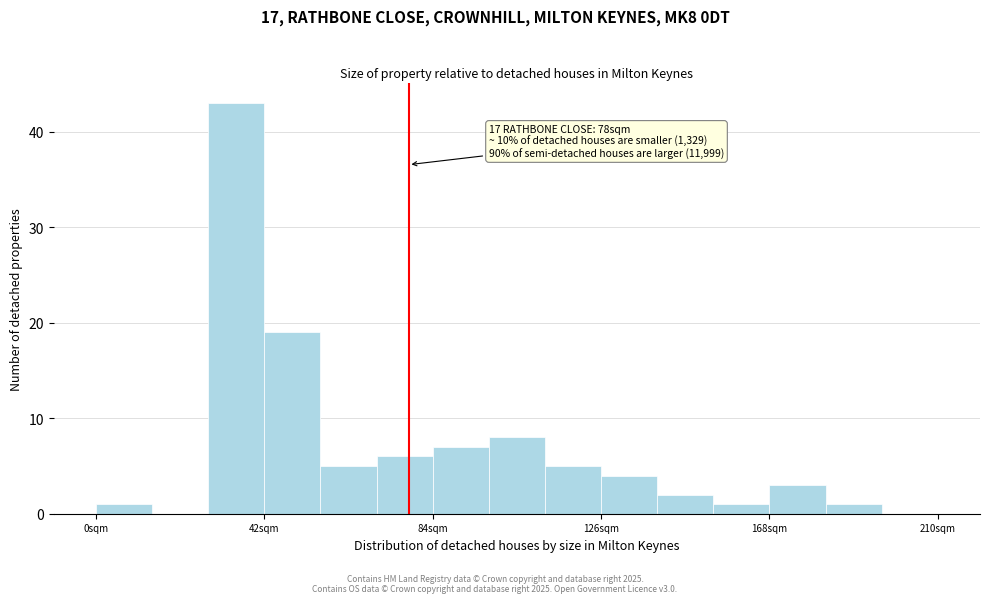

Around what value on the x-axis is the tallest bar? Give the approximate position of its centre, as read against the axis.

35